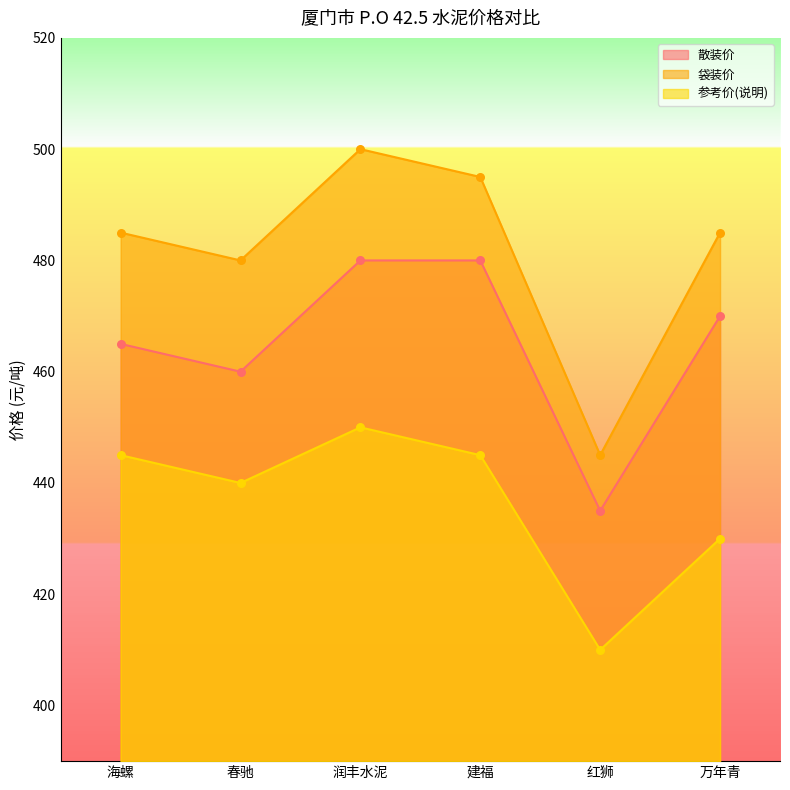

At how many categories does at least one series exceed 449?

5